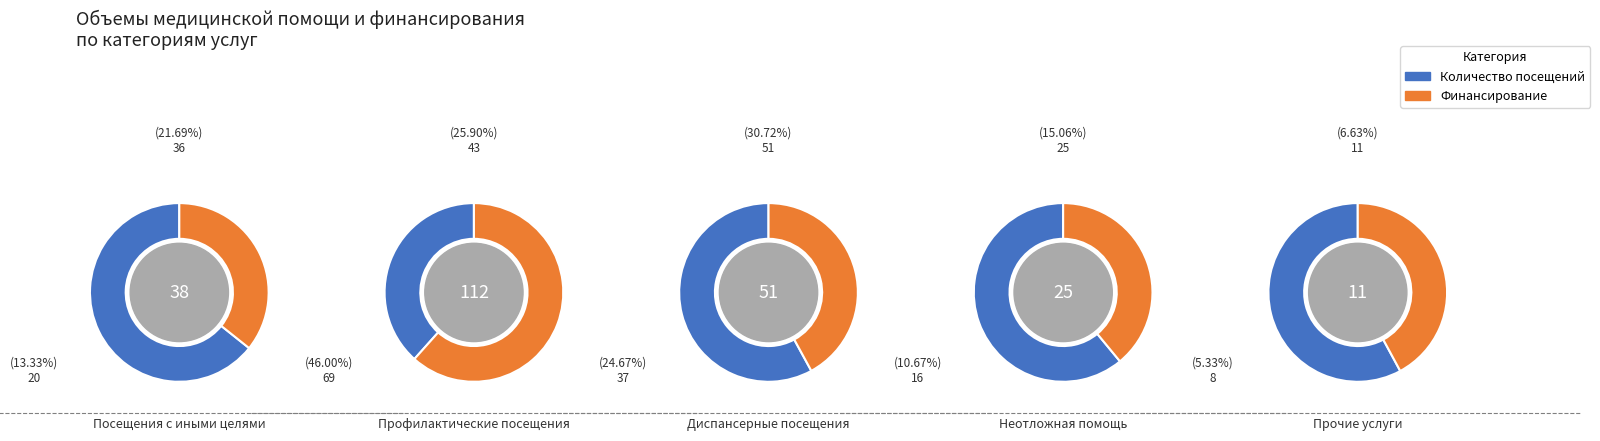

Count the number of slices in the pie.

5